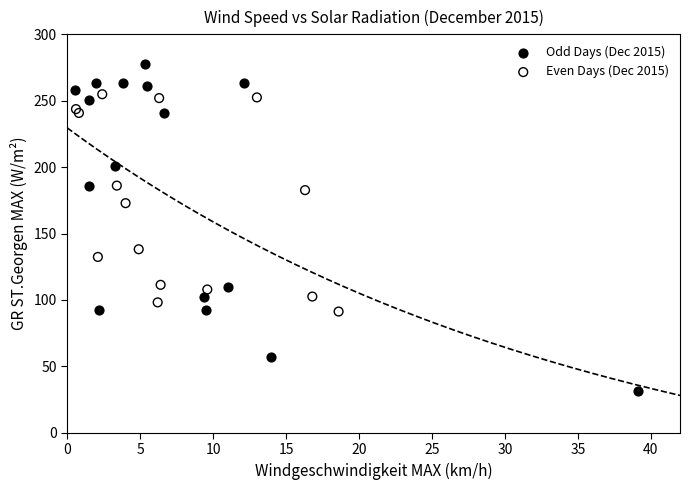

Which series contains the lowest Y value?

Odd Days (Dec 2015)